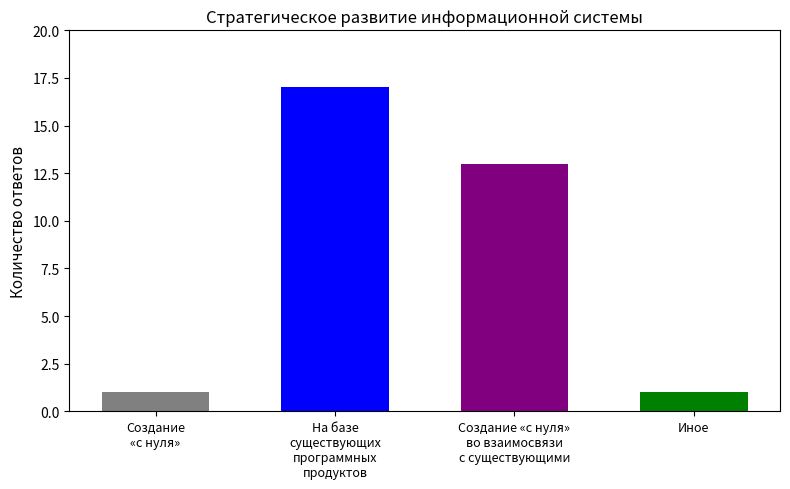

At which label does the data first exceed 13?

На базе существующих на рынке программных продуктов